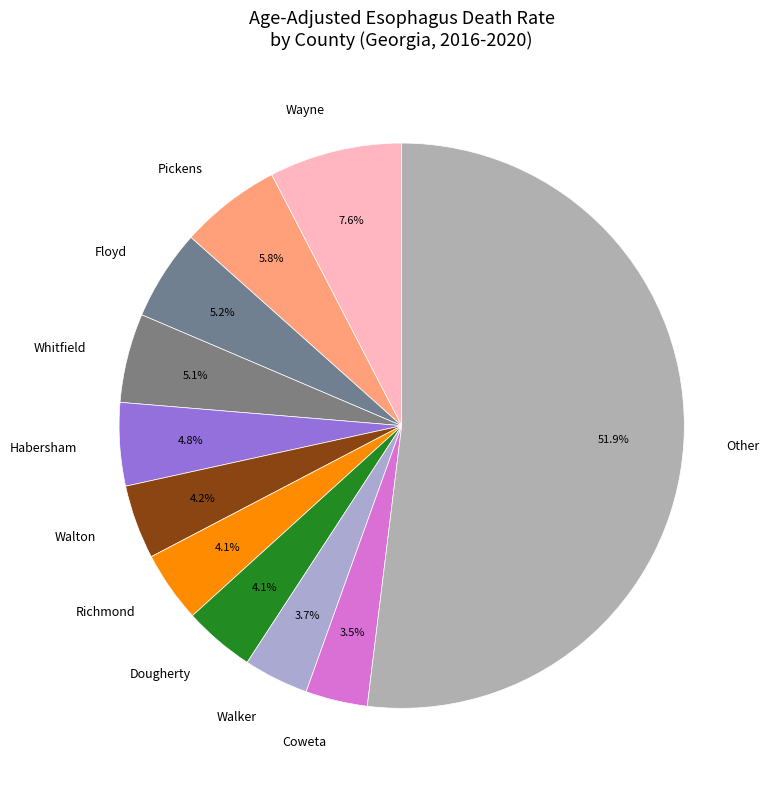

To the nearest percent, what is the combined percentage of Pickens and Walton?

10%